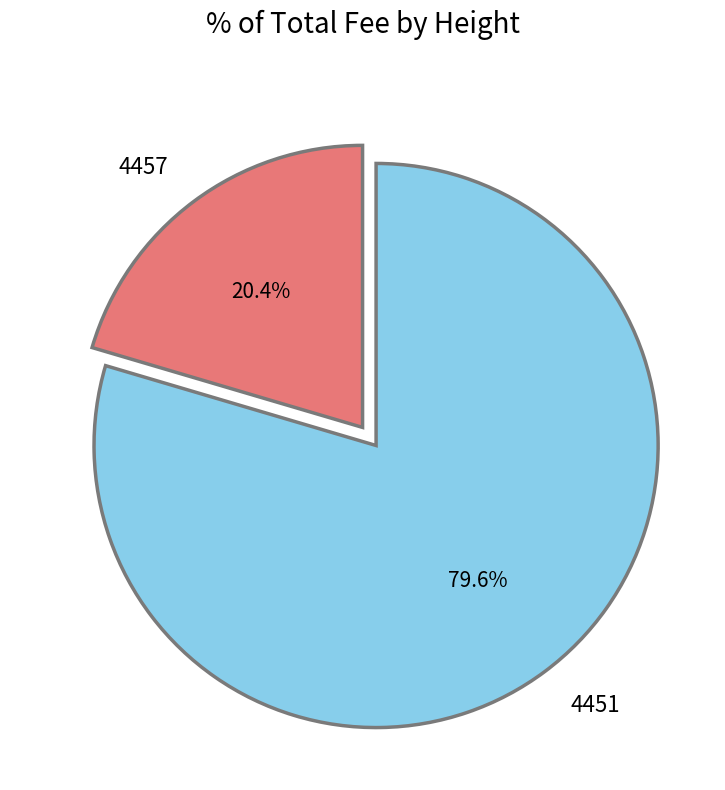

To the nearest percent, what is the average slice percentage?

50%